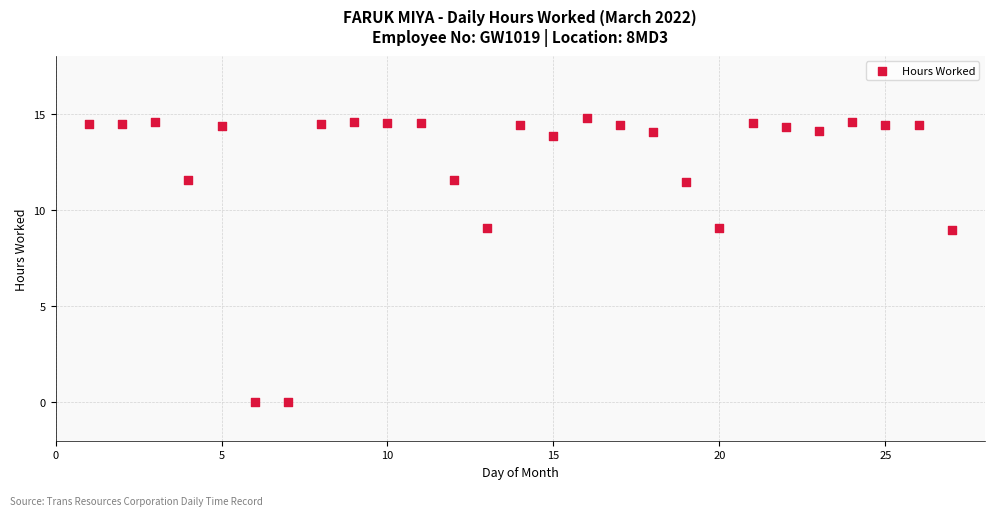

What is the range of X values (max minus min)?

26.0